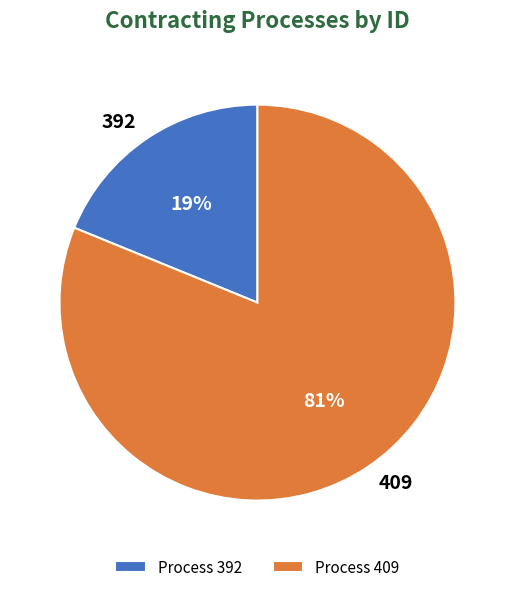

To the nearest percent, what is the average slice percentage?

50%